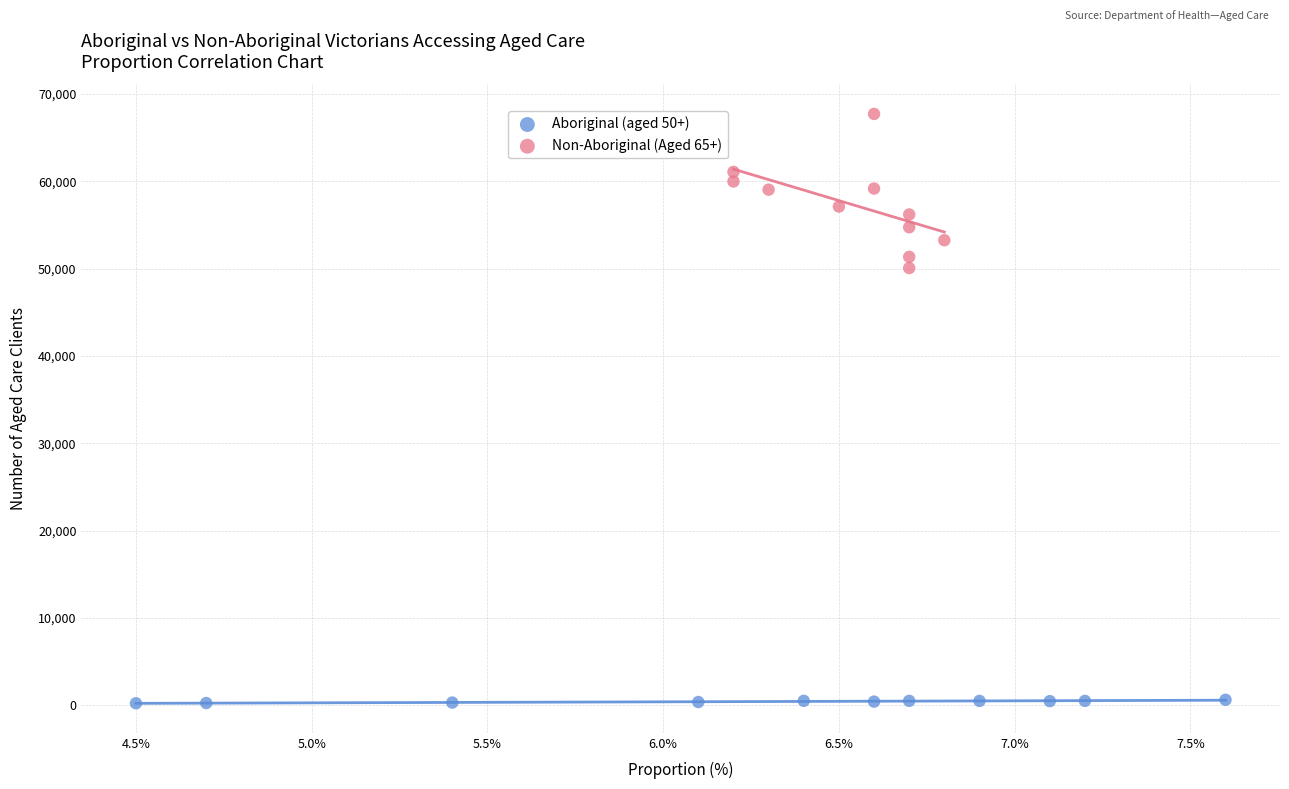

Which series reaches the maximum Y coordinate?

Non-Aboriginal (Aged 65+)